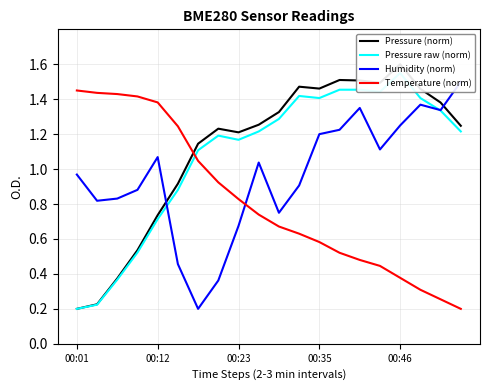

What is the sum of the Humidity (norm) values at 6 and 9?

1.2